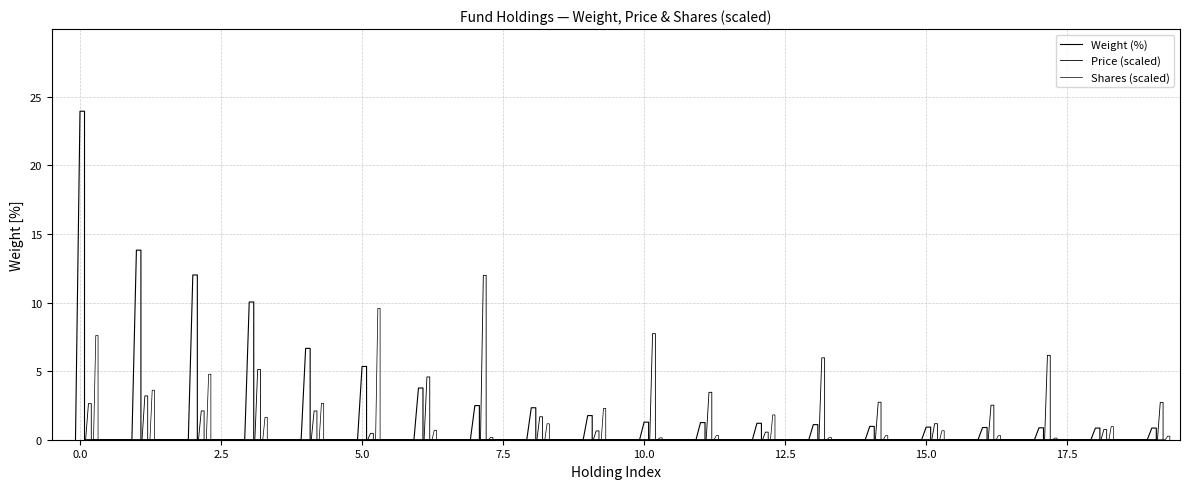

Rank the categories by value from highest to lowest.

NOVO B, AZN, NOVN, ROG, SAN, GSK, EL, LONN, ALC, BAYN, ARGX, MRK, PHIA, GMAB, UCB, SHL, COLO B, SOON, SDZ, STMN